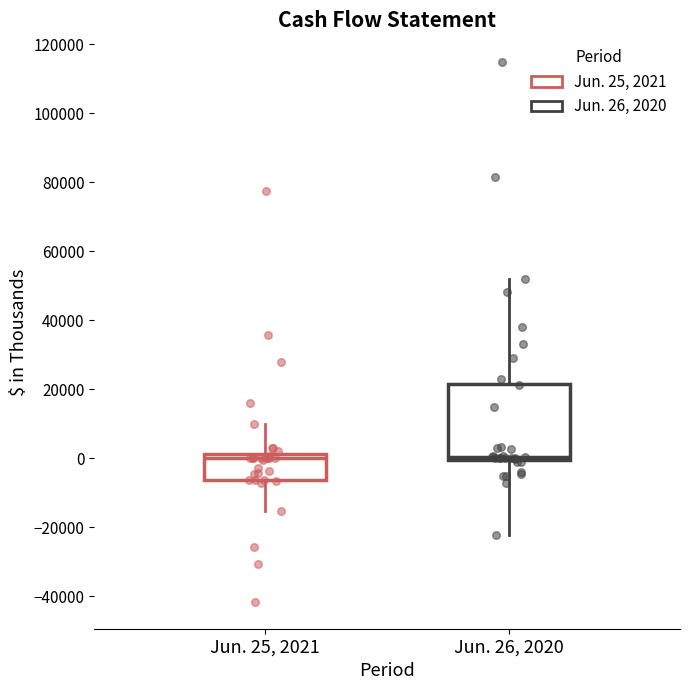

Comparing the boxes themselves (not the whiskers), which one is the tallest?

Jun. 26, 2020